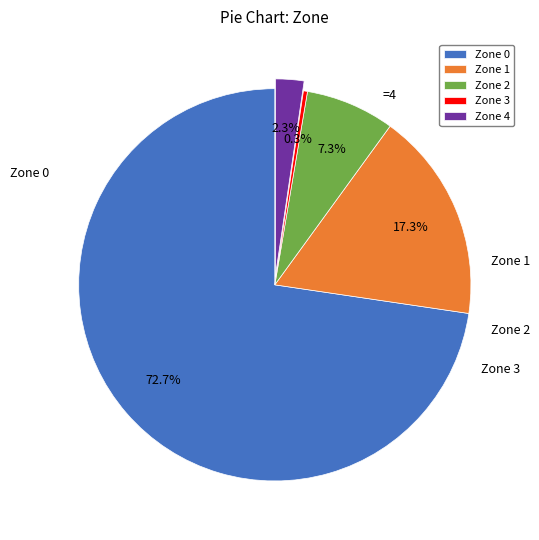

Combined, do Zone 0 and Zone 1 account for over 50%?

Yes